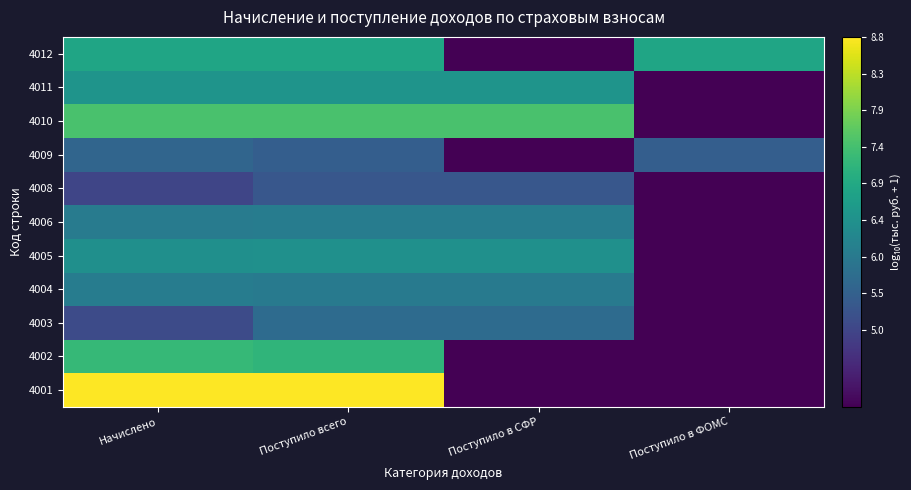

What is the spread (max minus min) of values at Начислено?

3.8